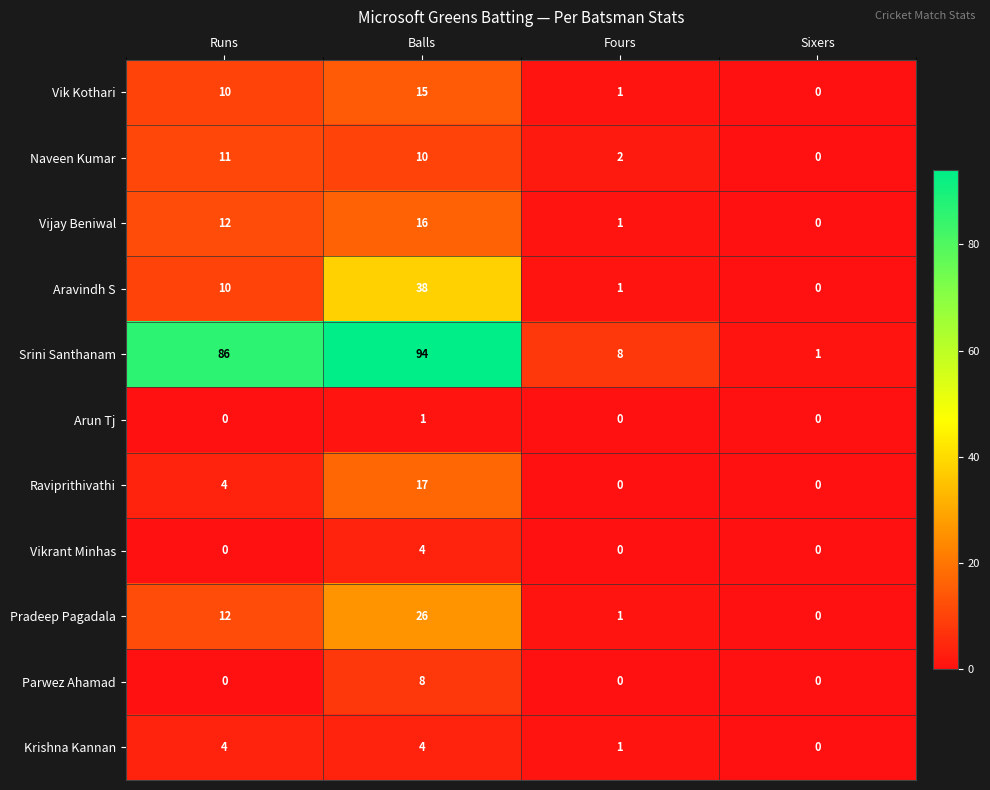

Between Runs and Sixers, which series saw the biggest shift?

Srini Santhanam